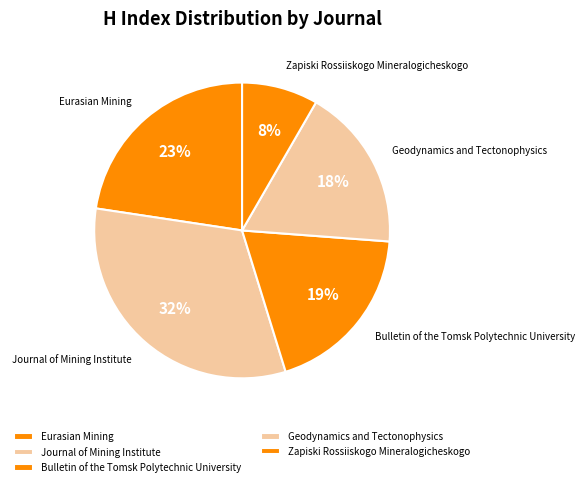

To the nearest percent, what is the combined percentage of Bulletin of the Tomsk Polytechnic University and Geodynamics and Tectonophysics?

37%